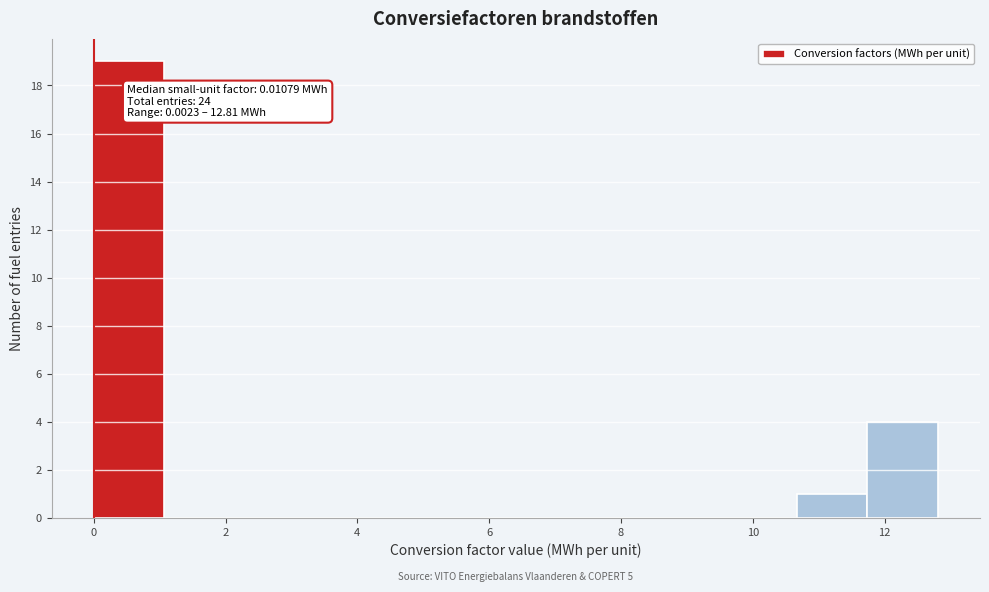

Over which range of the x-axis is the bar tallest?

0.0 to 1.0